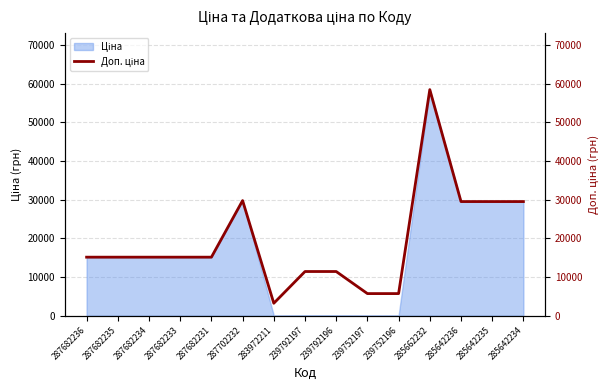

Which category has the lowest value across all series?

283972211